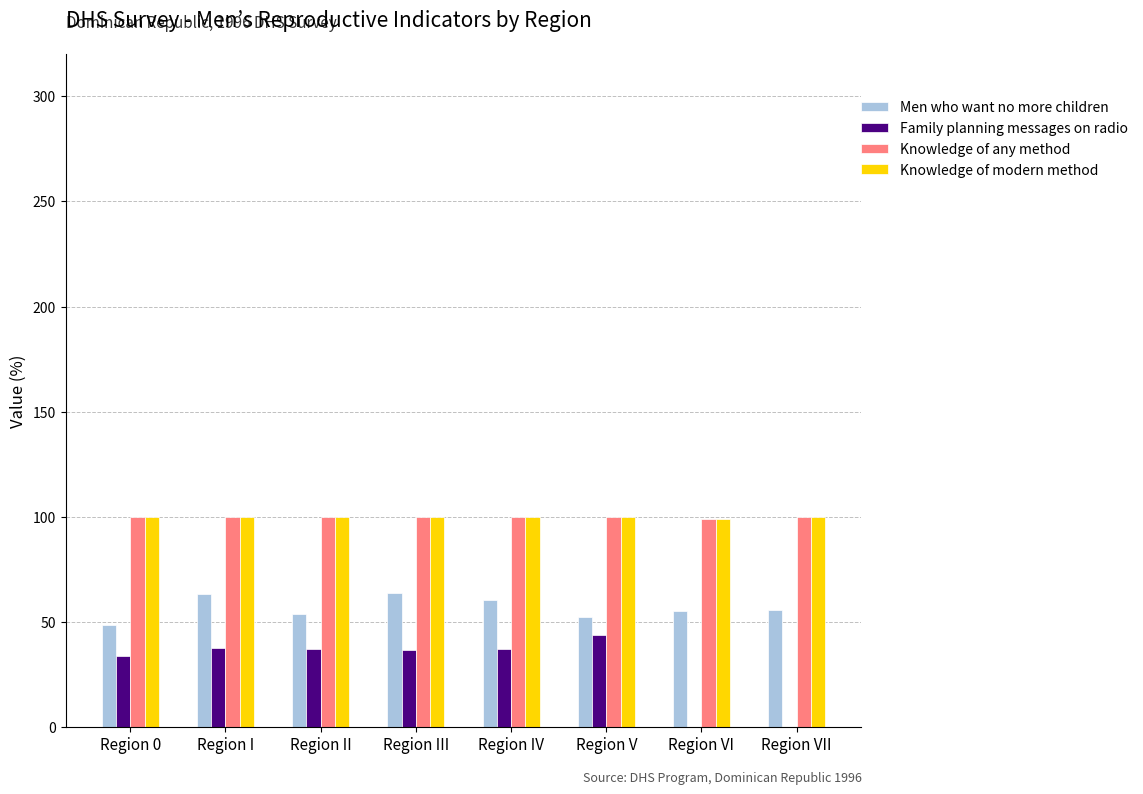

The Knowledge of any method series shows 99.0 at Region VI. True or false?

True